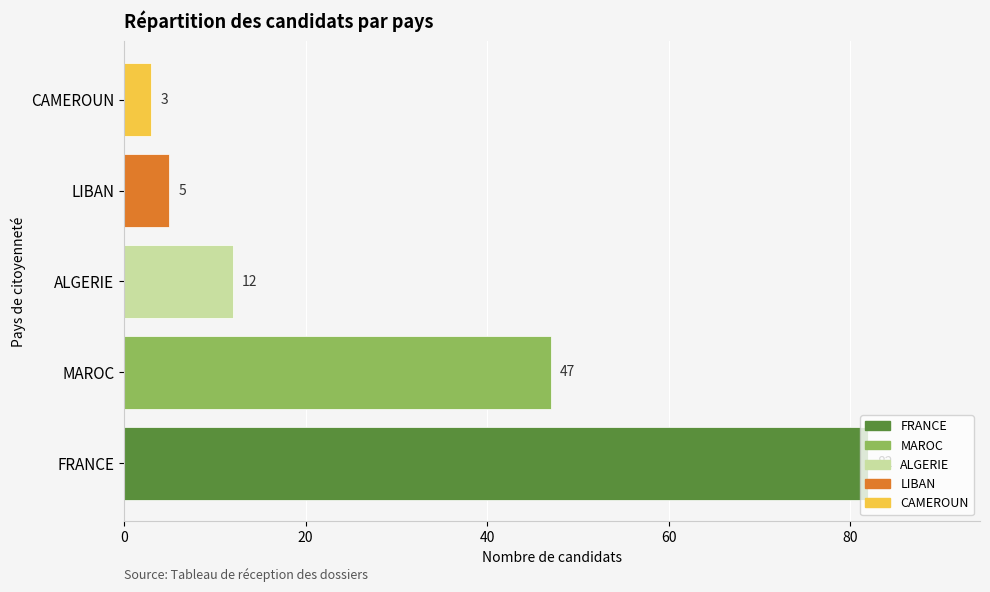

What is the maximum value shown in the chart?

82